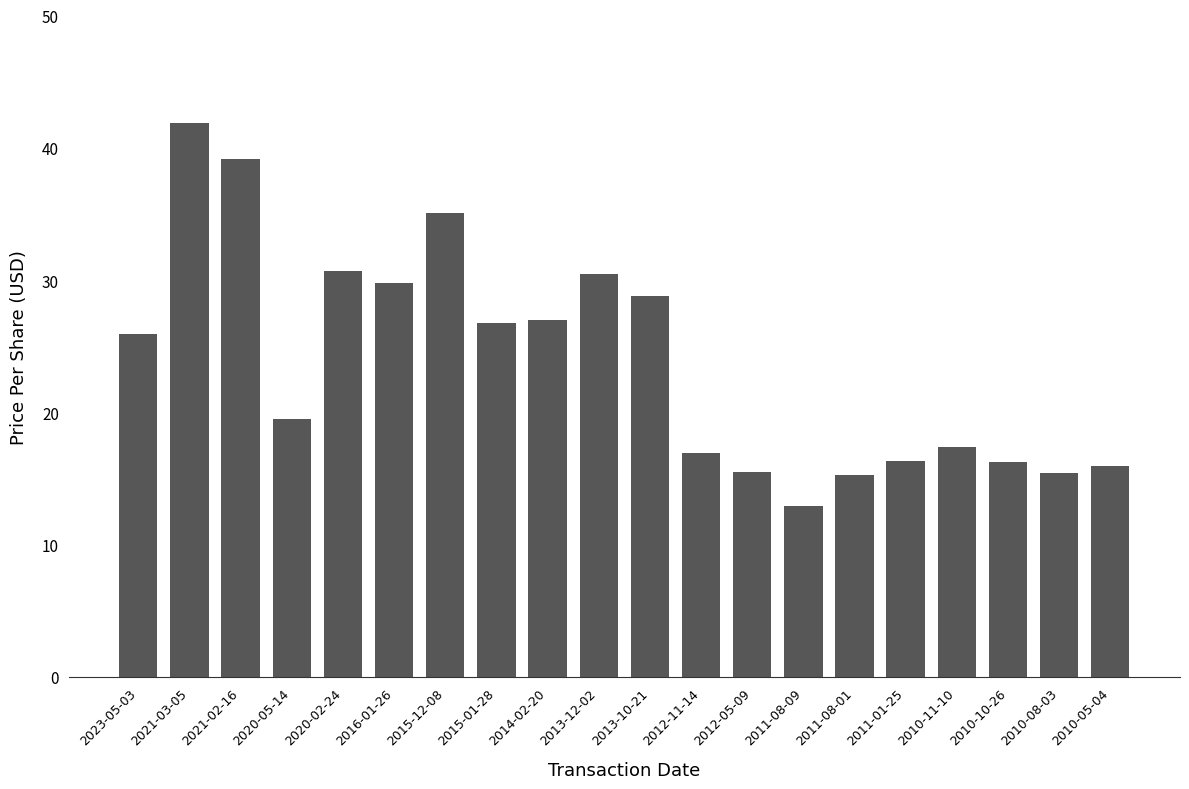

What position from the right is 2013-12-02?

11